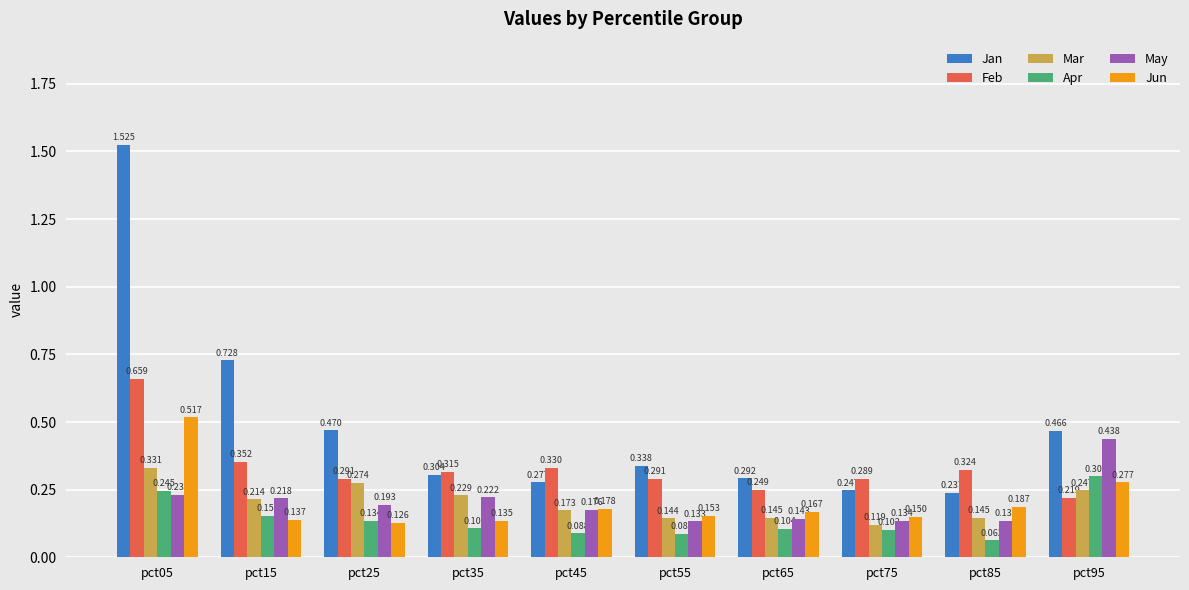

How many Jan values are between 0 and 1?

9